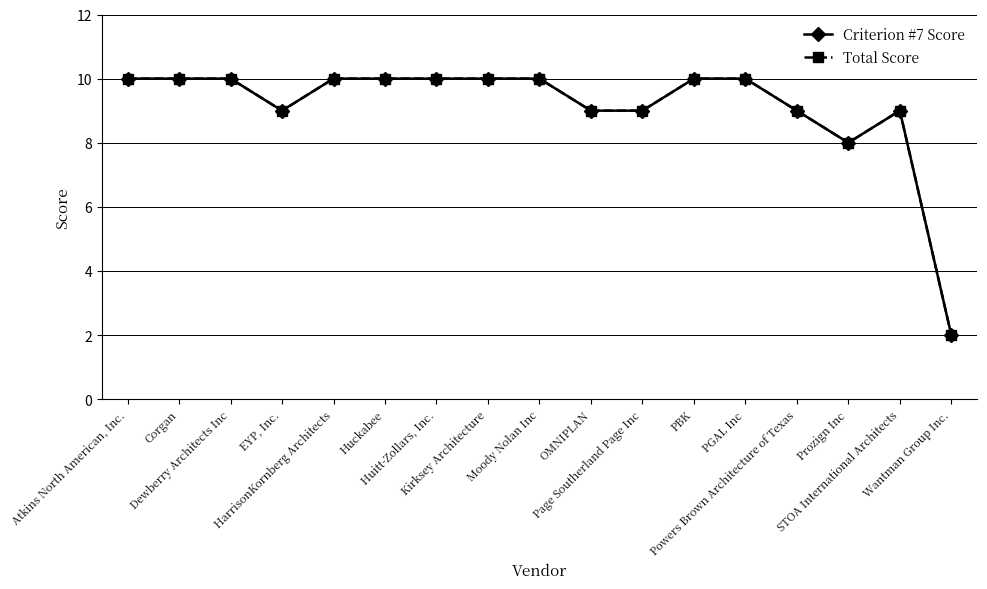

Does the chart have visible grid lines?

Yes